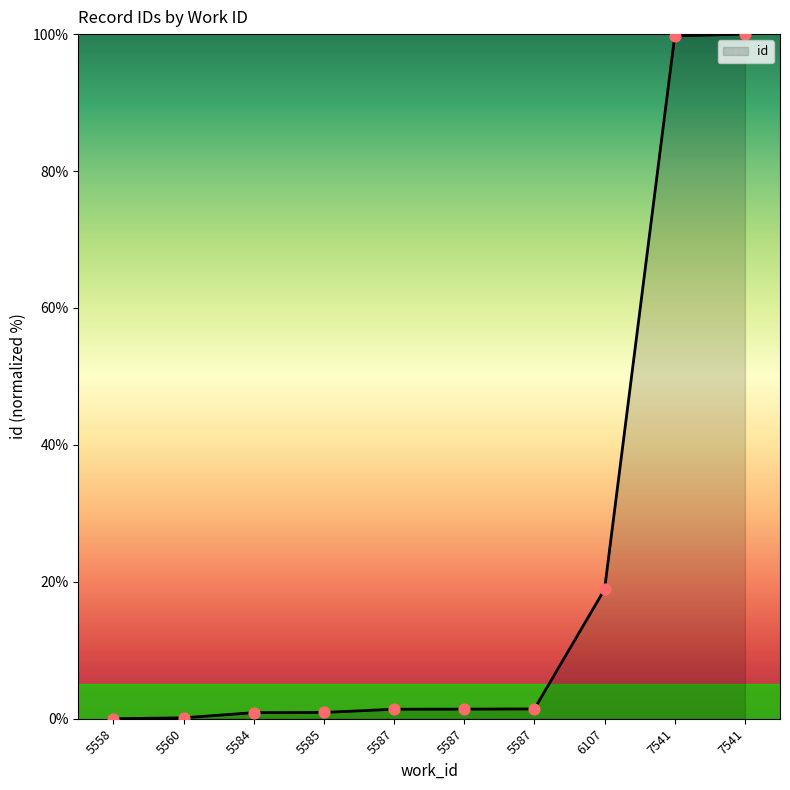

How many lines are shown in the chart?

1